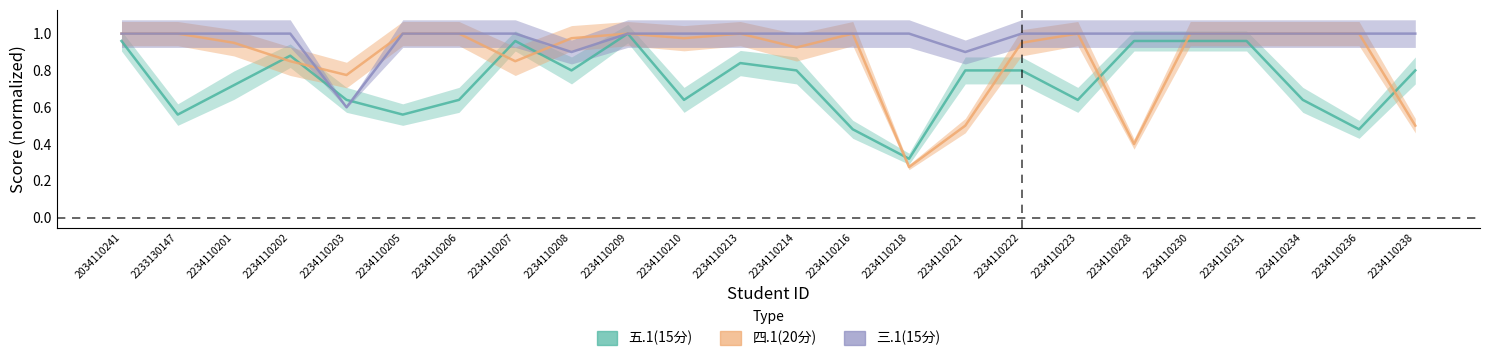

How many lines are shown in the chart?

3